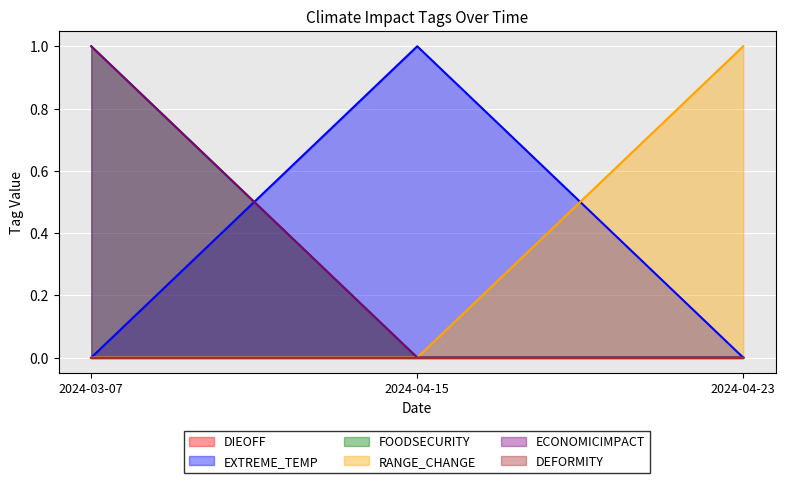

Does the chart display data point markers on the line(s)?

No